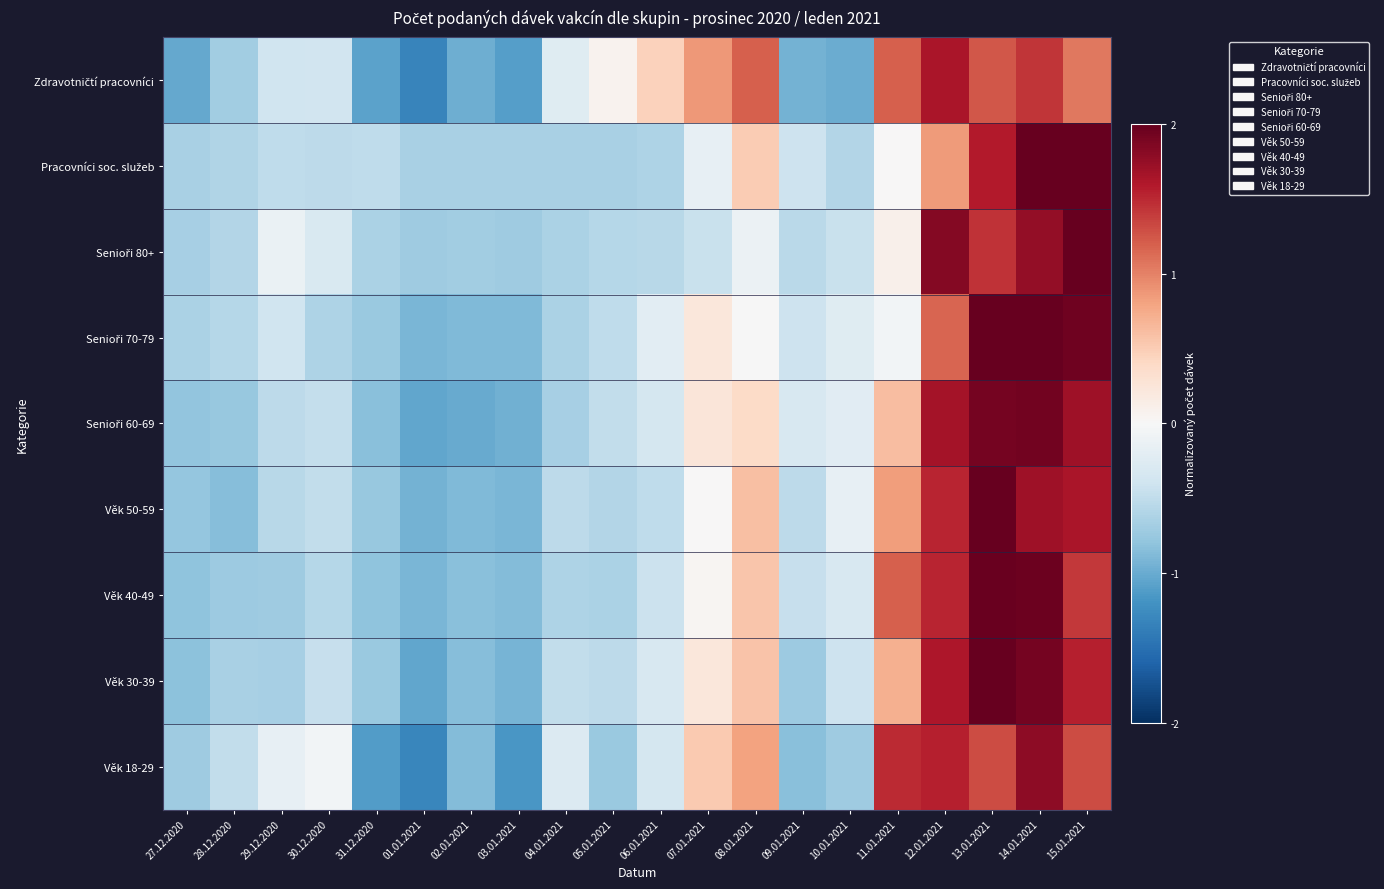

At how many categories does at least one series exceed 1?

6